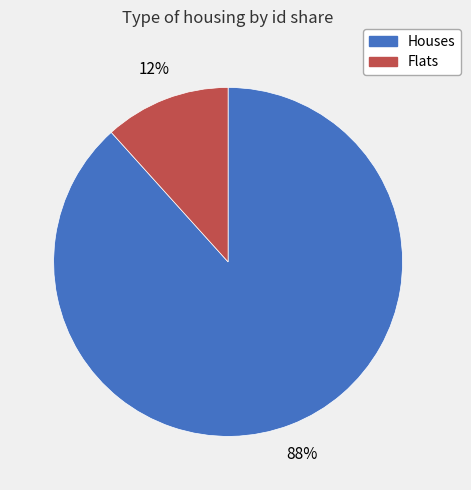

Is there any slice that represents more than half of the pie?

Yes